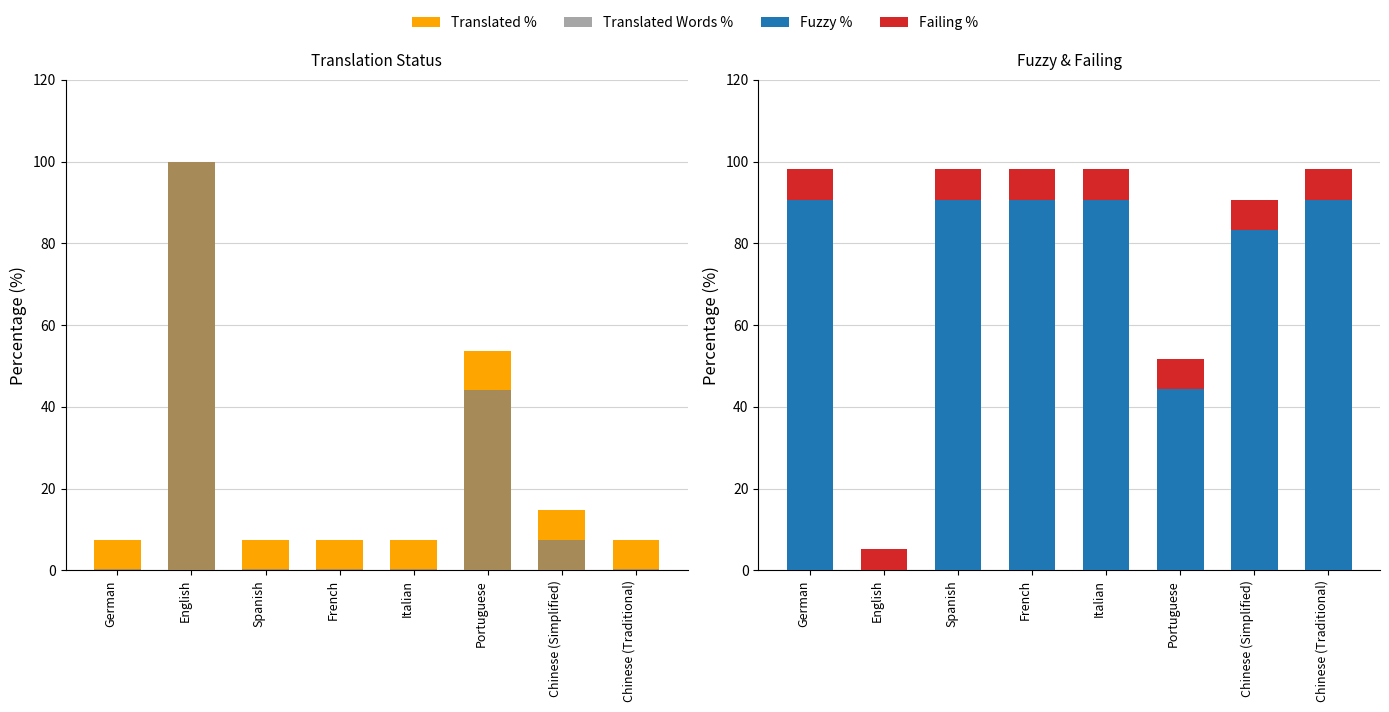

Which series has the largest range (max minus min)?

Translated Words %